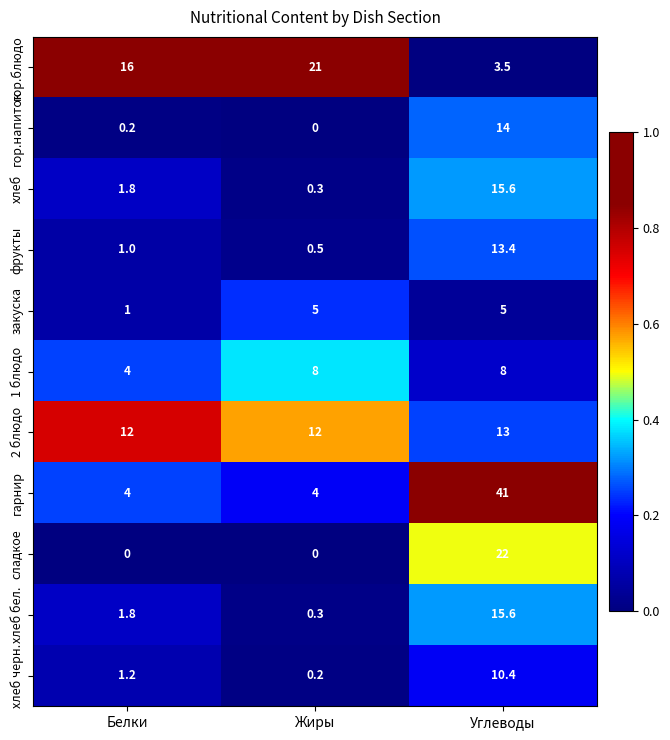

What is the difference between the 2 блюдо values at Углеводы and Жиры?

1.0